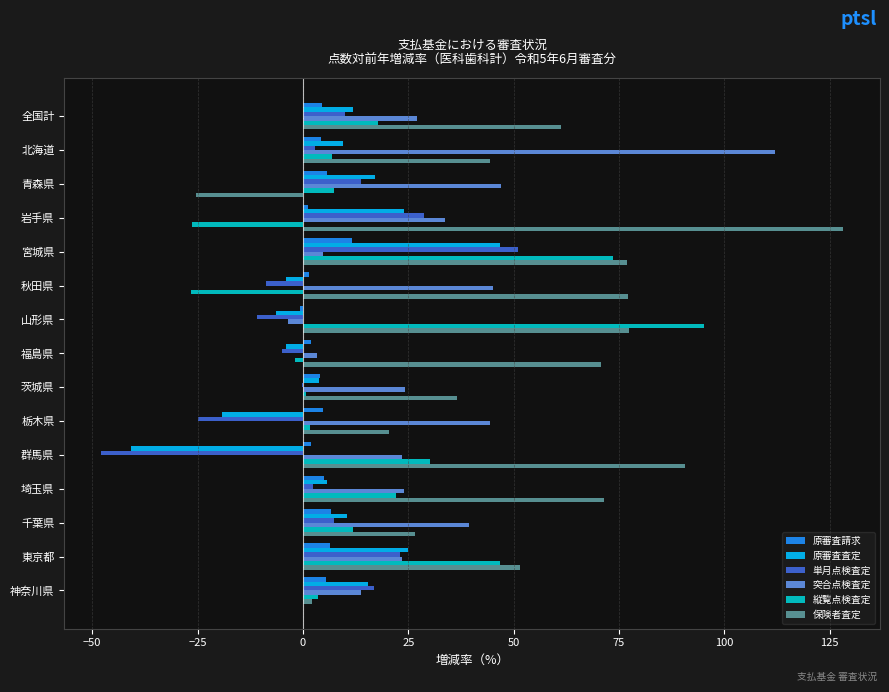

At which category is the sum across all series the highest?

宮城県